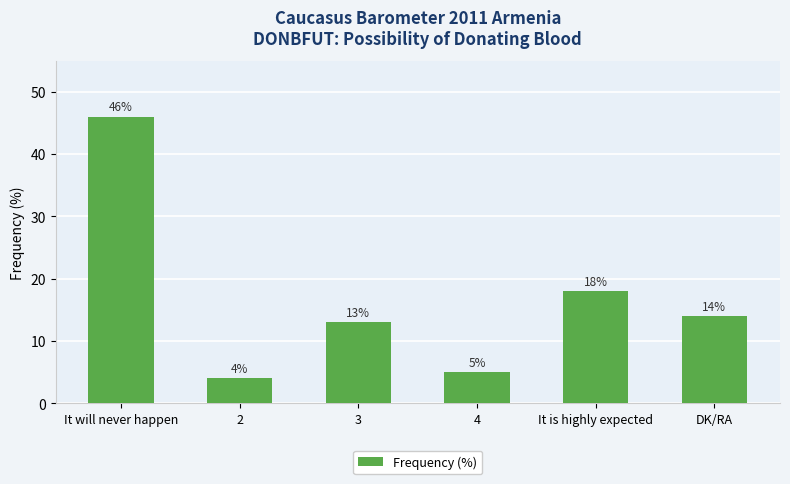

What is the maximum value shown in the chart?

46